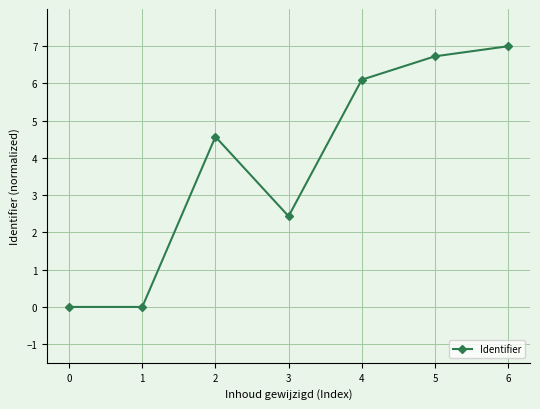

What is the greatest value displayed?

7.0